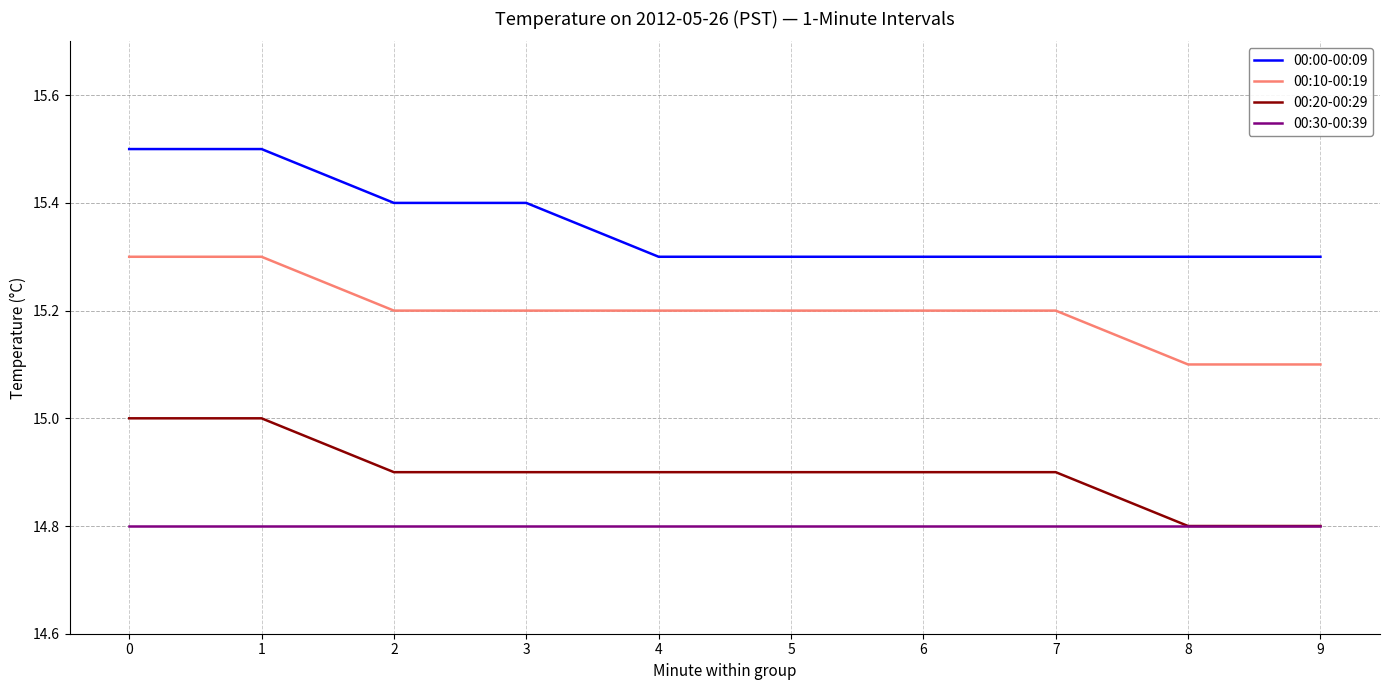

What is the highest value of the 00:10-00:19 series?

15.3